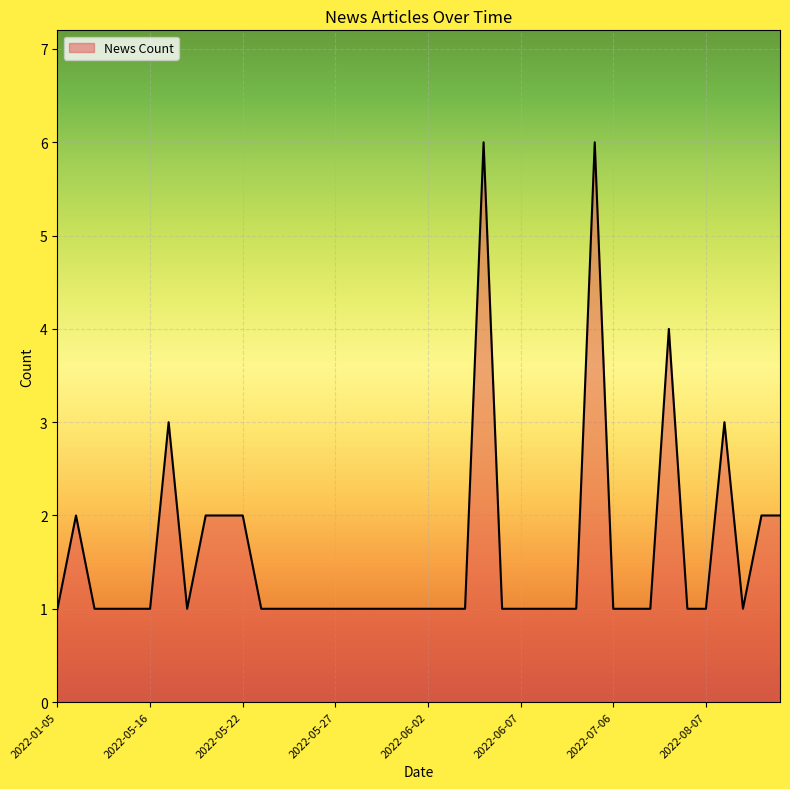

What is the sum of all values?

63